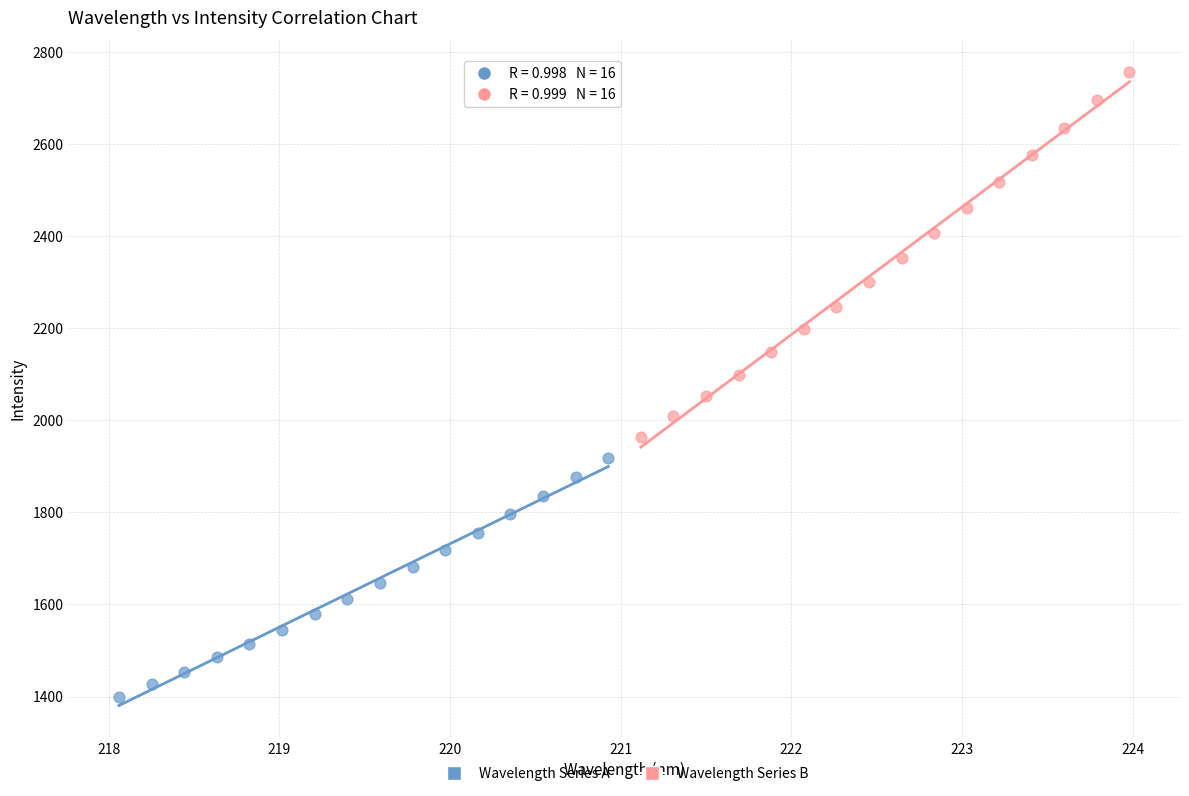

What are all the series names shown in the legend?

Wavelength Series A, Wavelength Series B